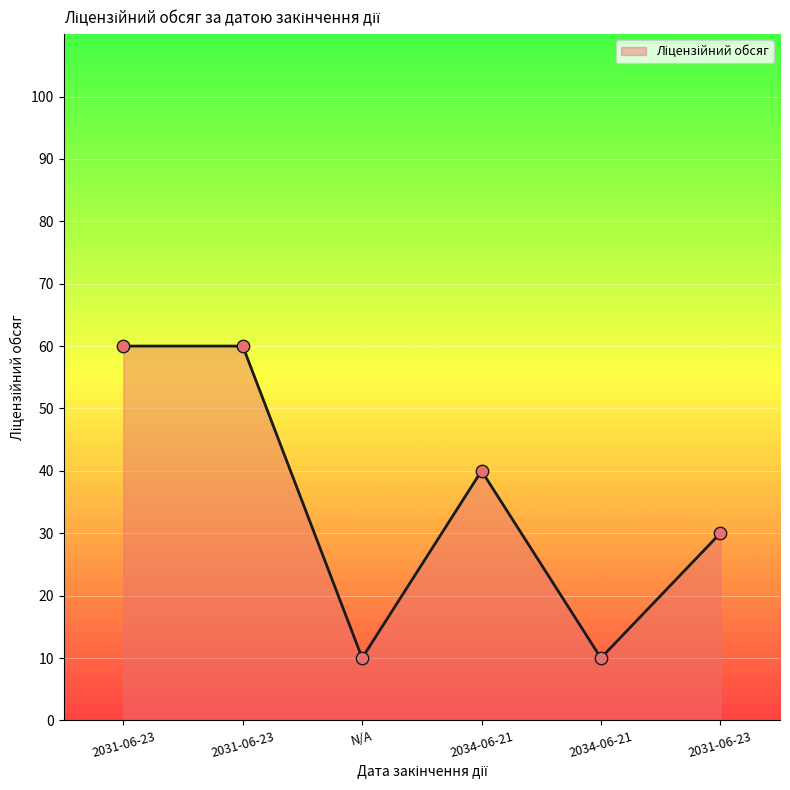

How many lines are shown in the chart?

1